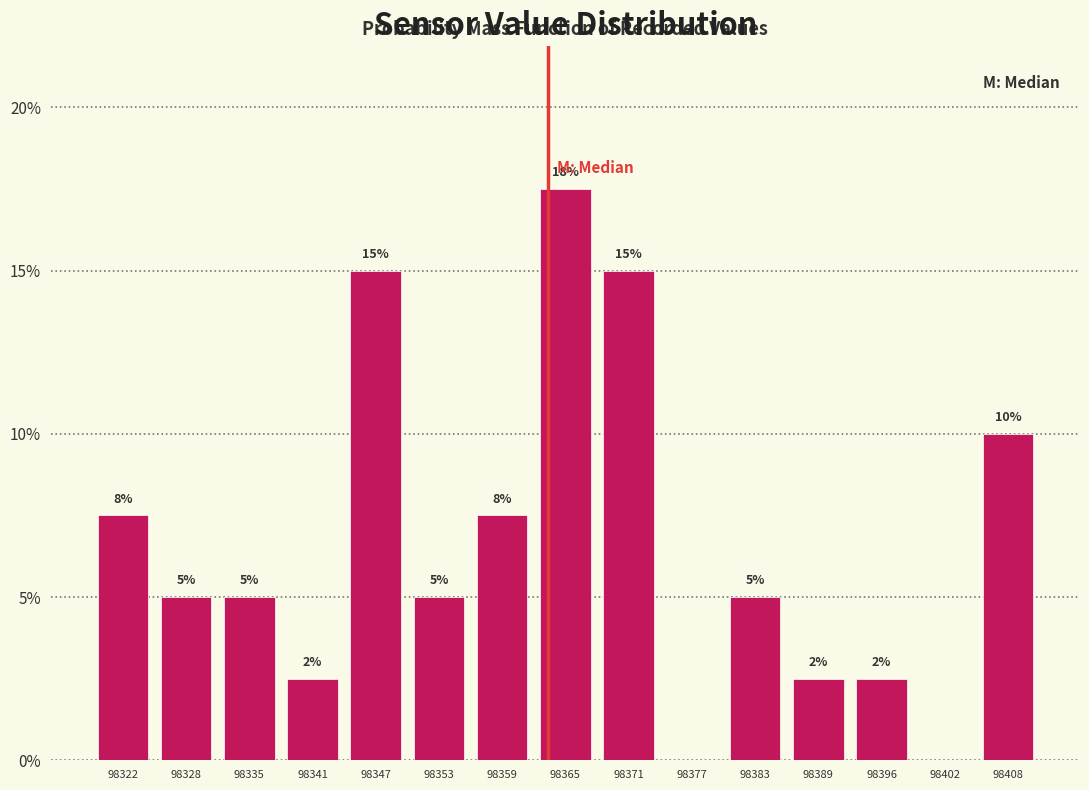

Which range on the x-axis has the tallest bar?

98363 to 98369